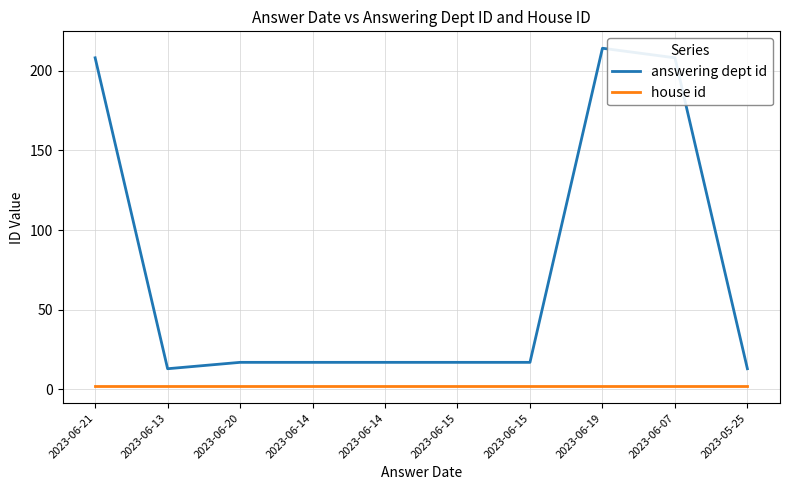

Which series has the widest spread of values?

answering dept id